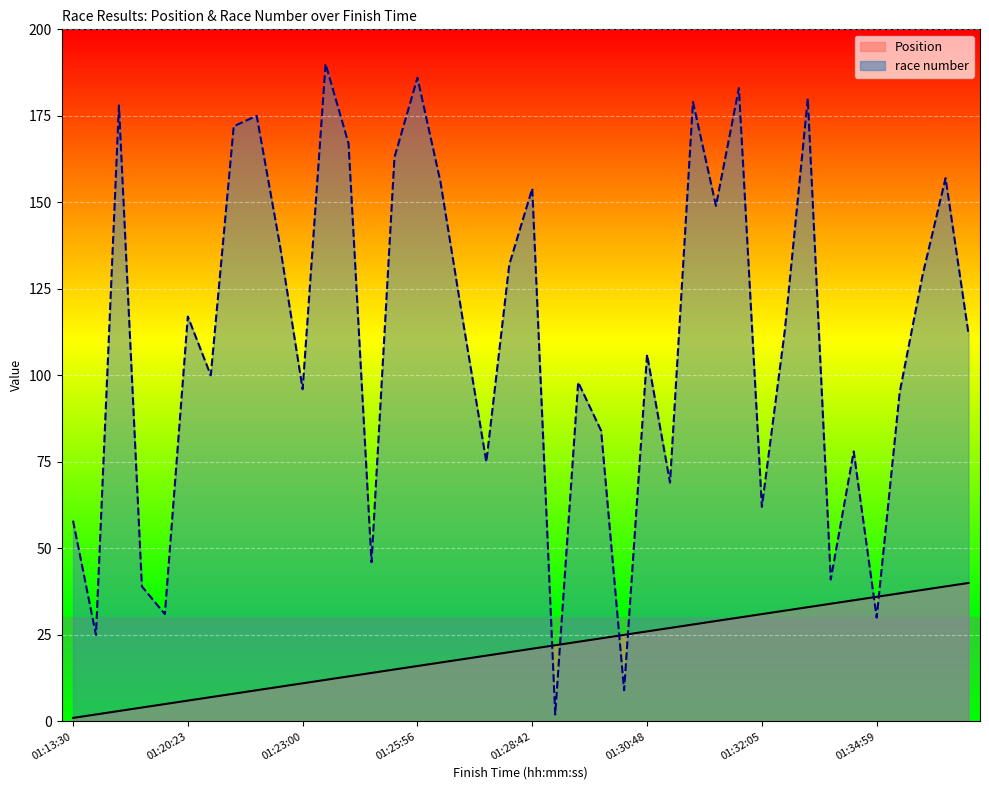

What is the difference between the maximum and minimum values in the race number series?

188